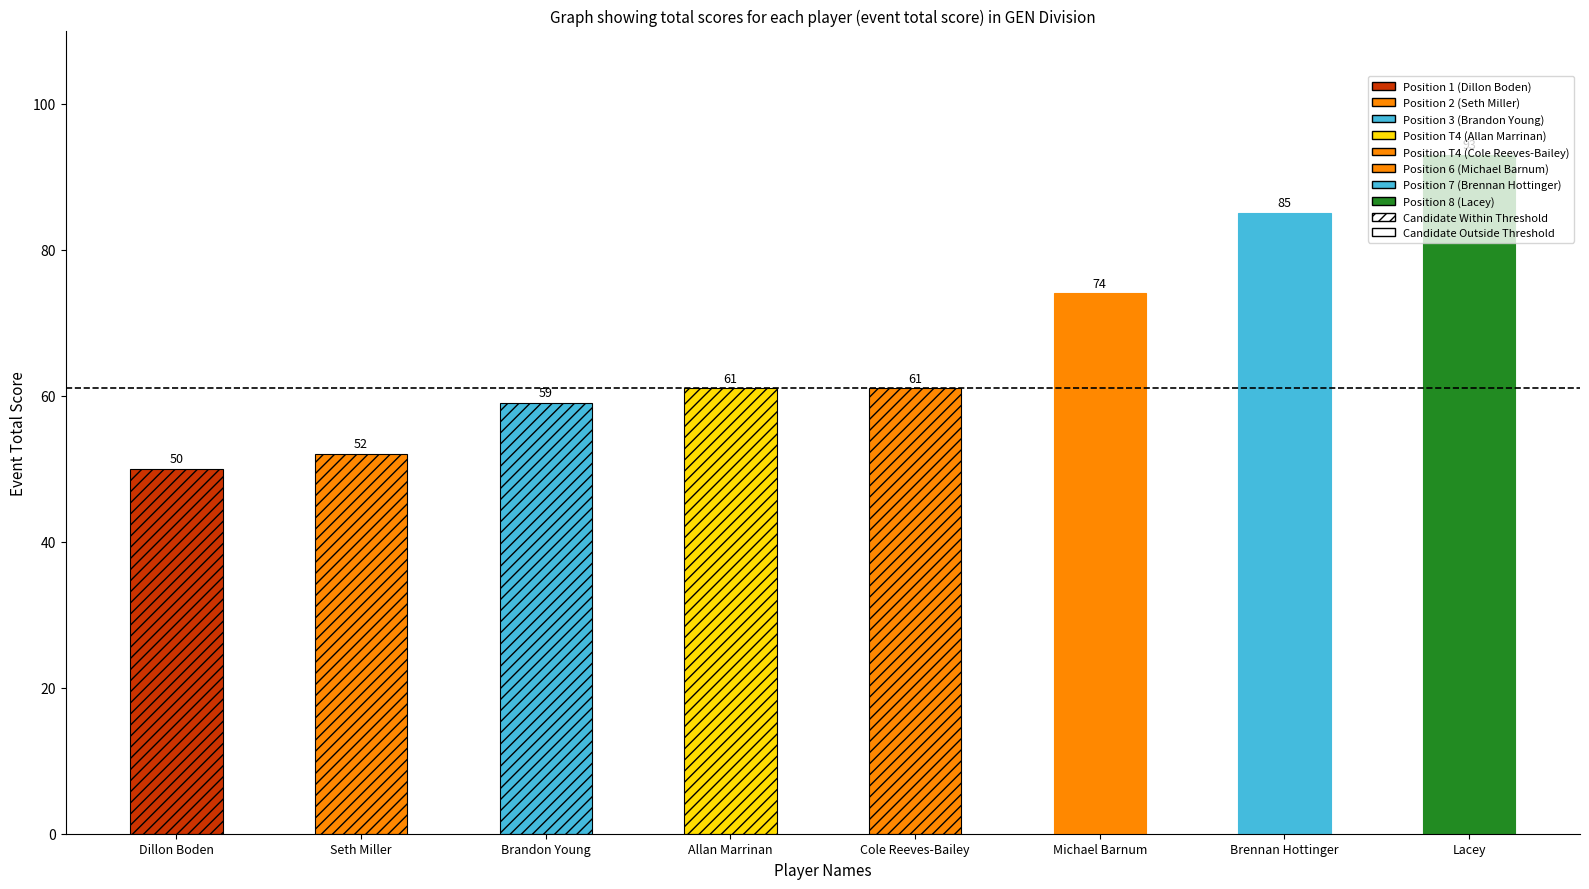

Reading left to right, list all the values displayed in this chart.

50	52	59	61	61	74	85	93